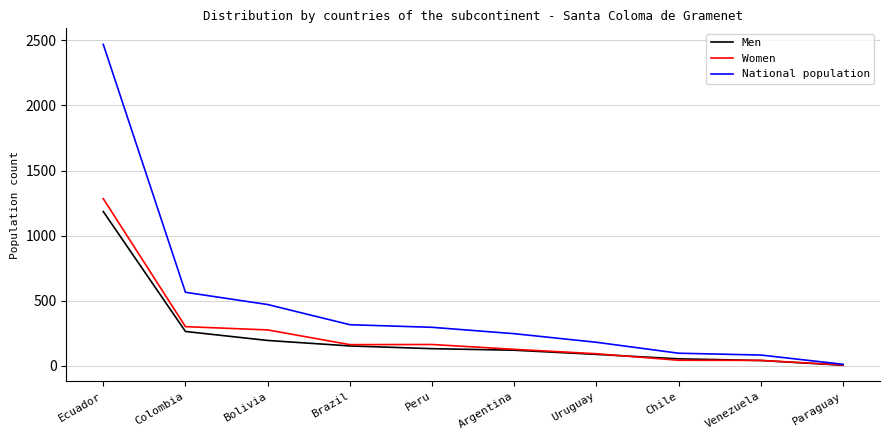

The value of Men at Peru is 132. True or false?

True